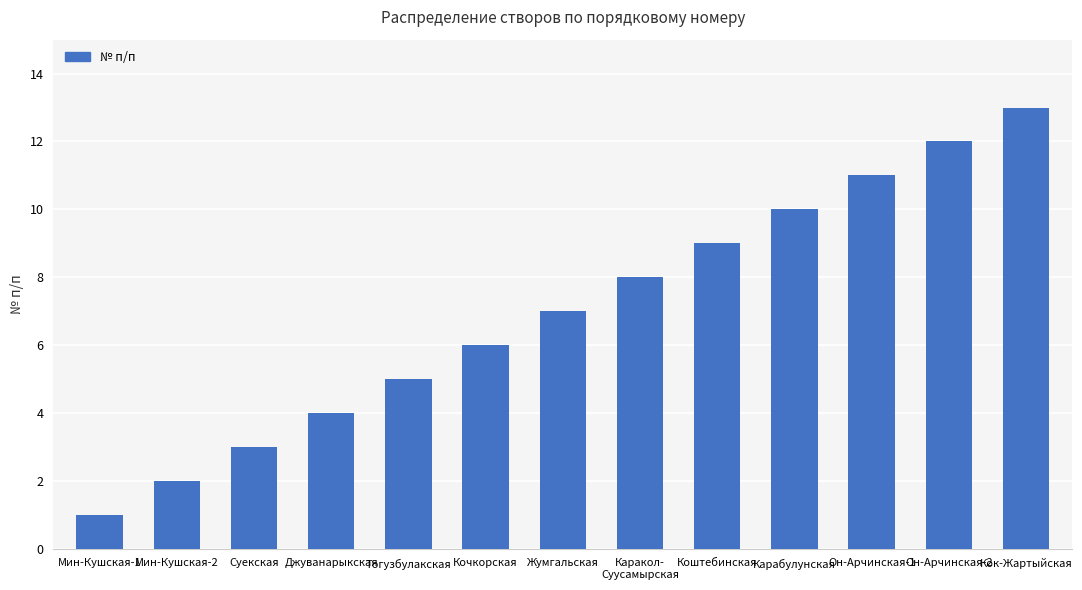

What position from the left is Мин-Кушская-2?

2